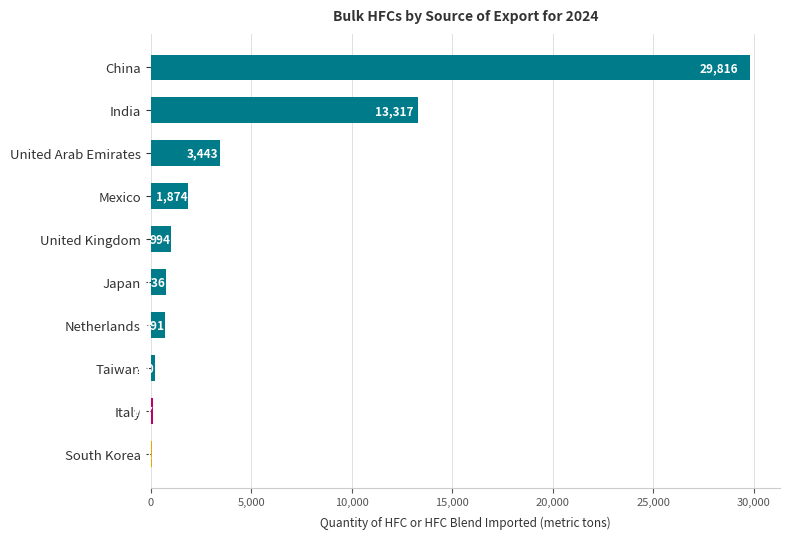

What is the maximum value shown in the chart?

29816.0